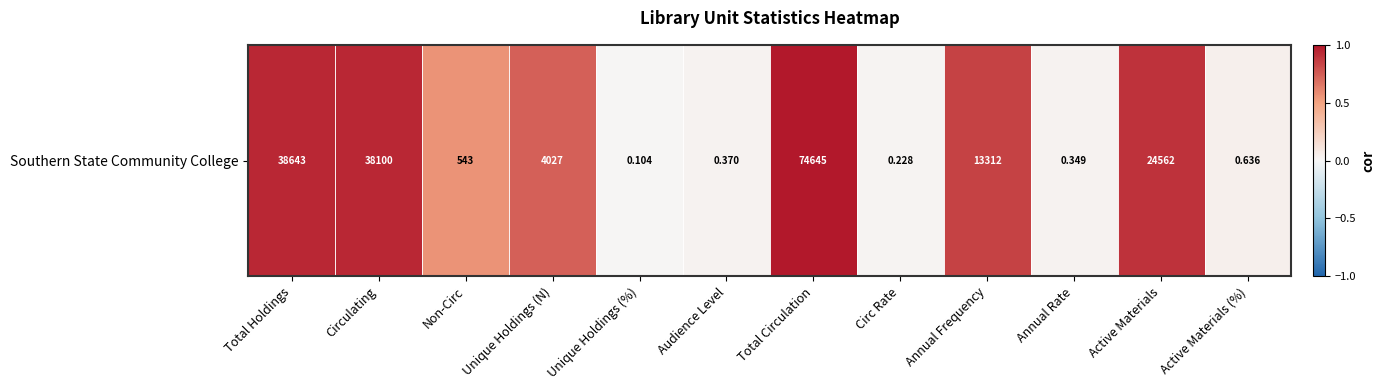

Which category has the lowest value across all series?

Unique Holdings (%)